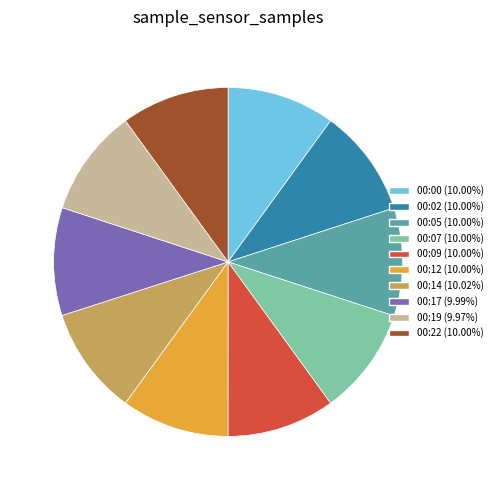

Do 00:17 (9.99%) and 00:22 (10.00%) together represent more than half of the pie?

No